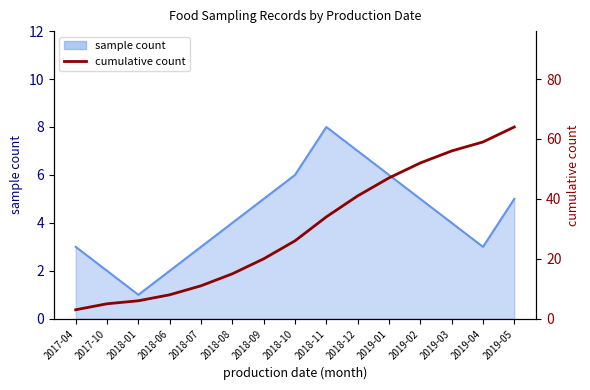

How many values exceed 26?

7